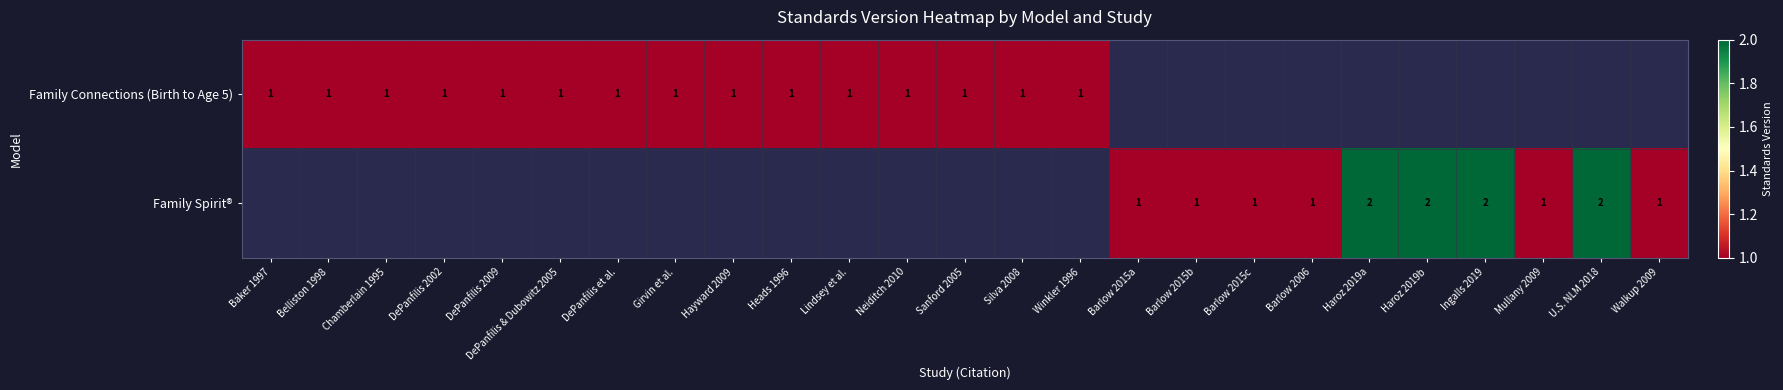

What is the minimum value shown in the chart?

1.0